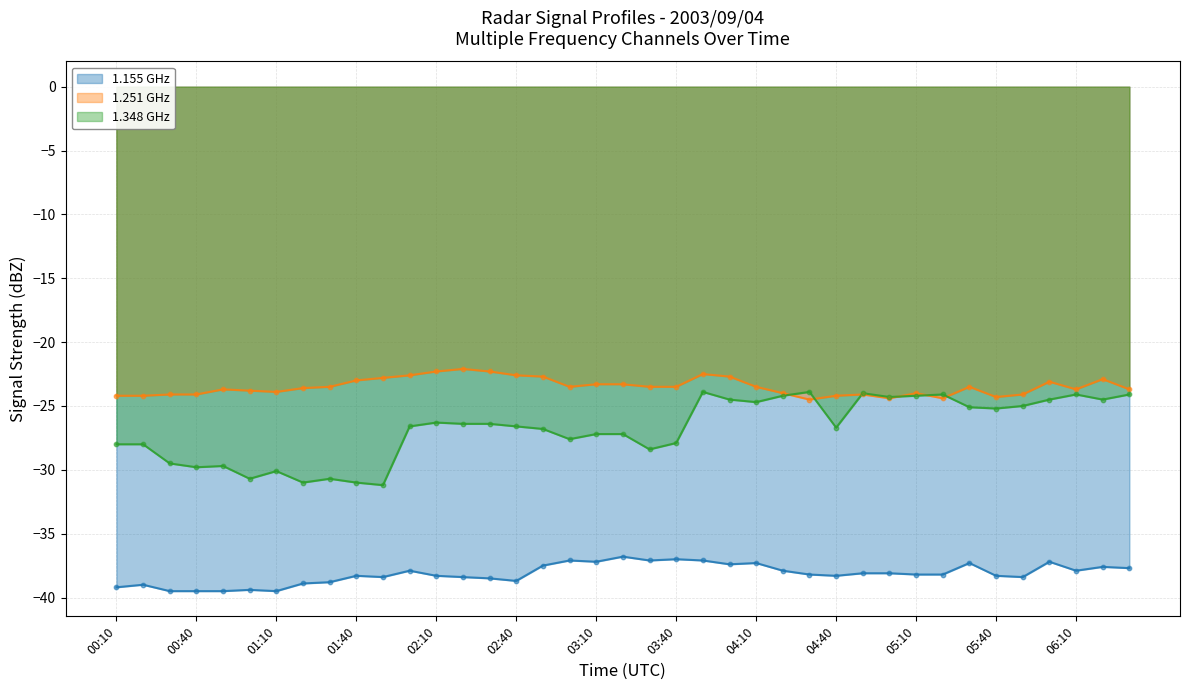

Is the value of 1.155 GHz at 01:00 greater than the value of 1.251 GHz at 00:20?

No